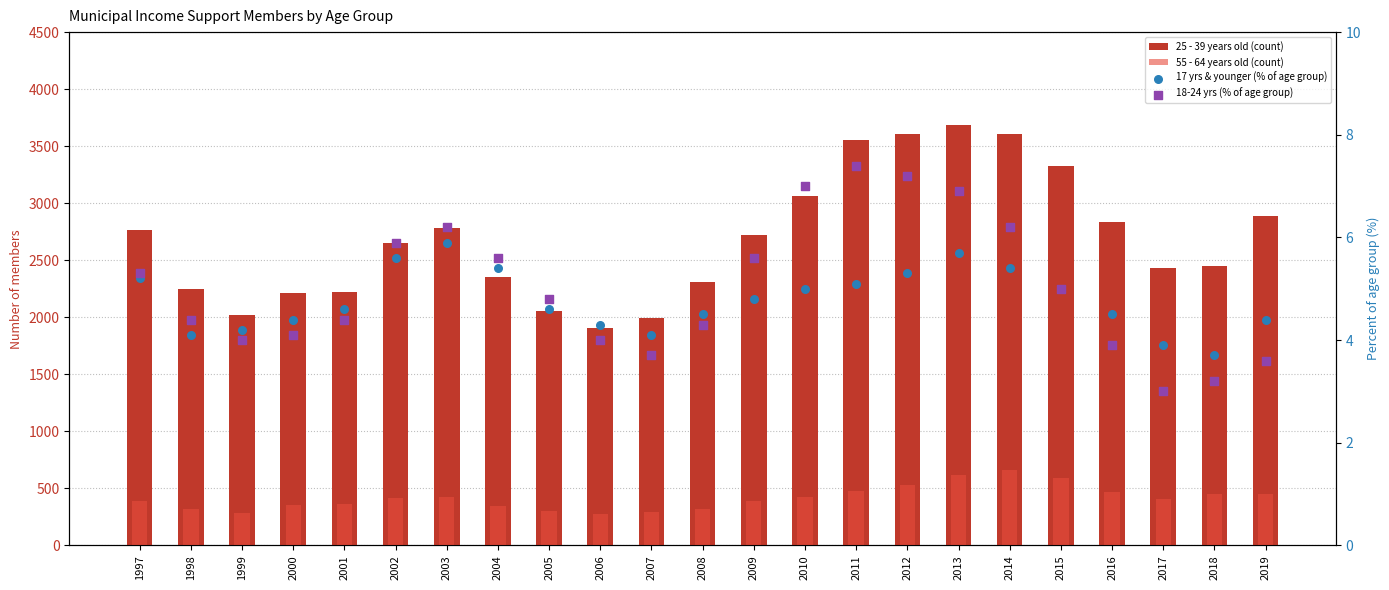

Which series reaches the minimum Y coordinate?

18-24 yrs (% of age group)